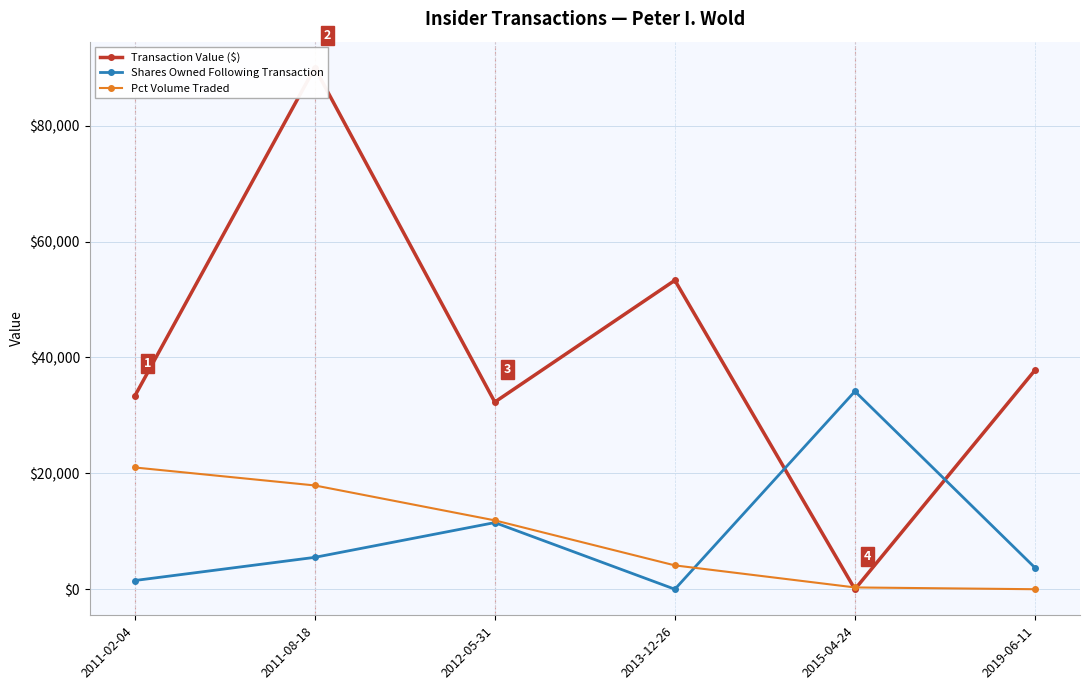

Which category has the highest value in the Pct Volume Traded series?

2011-02-04